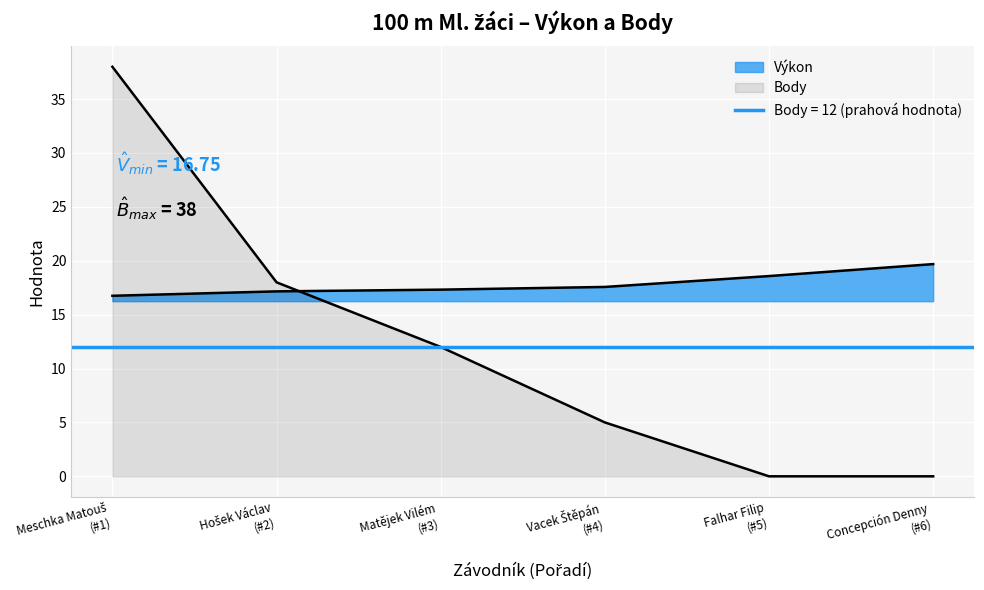

Is the value of Body at Vacek Štěpán (#4) greater than the value of Výkon at Falhar Filip (#5)?

No